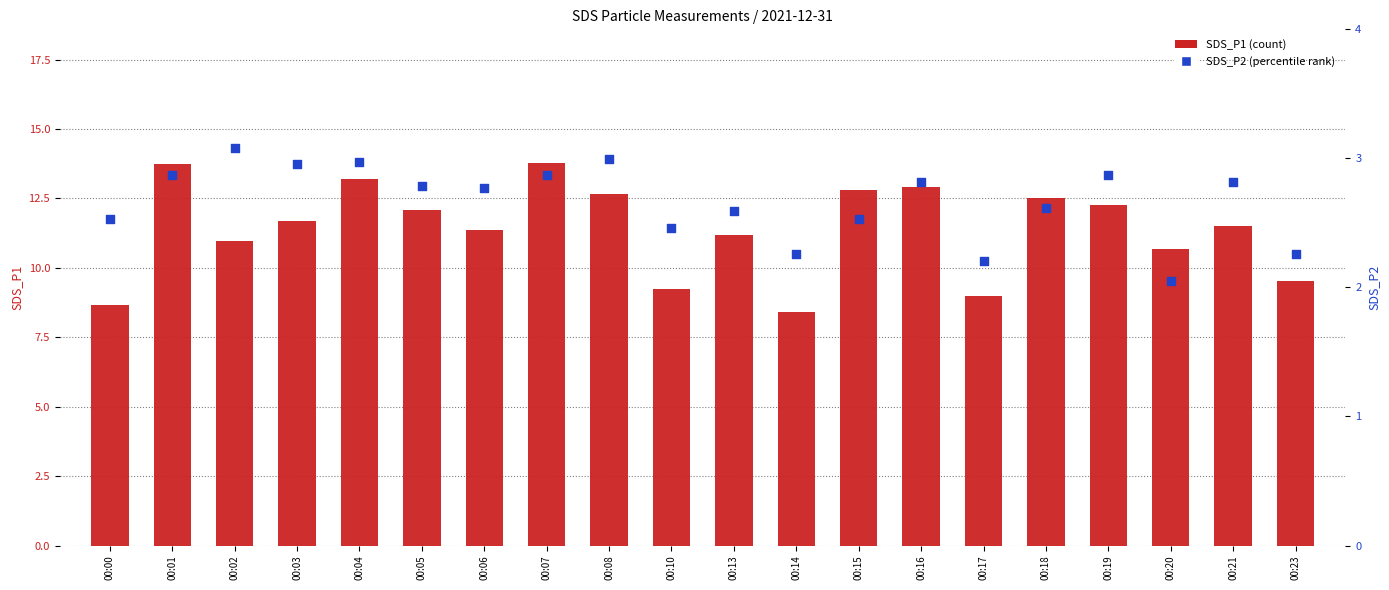

At which category is the sum across all series the highest?

00:07